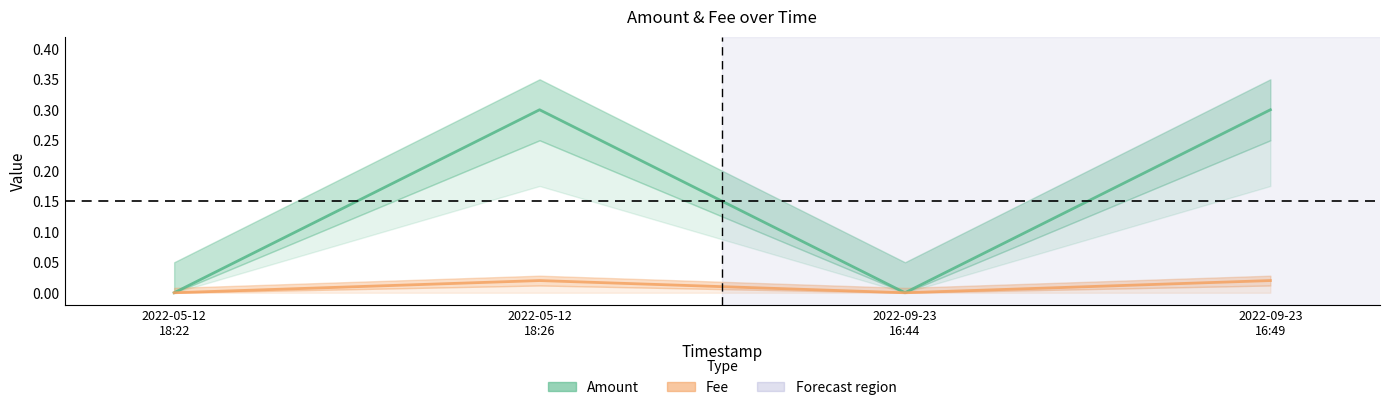

What is the total value across all series at 2022-05-12 18:26?

0.3